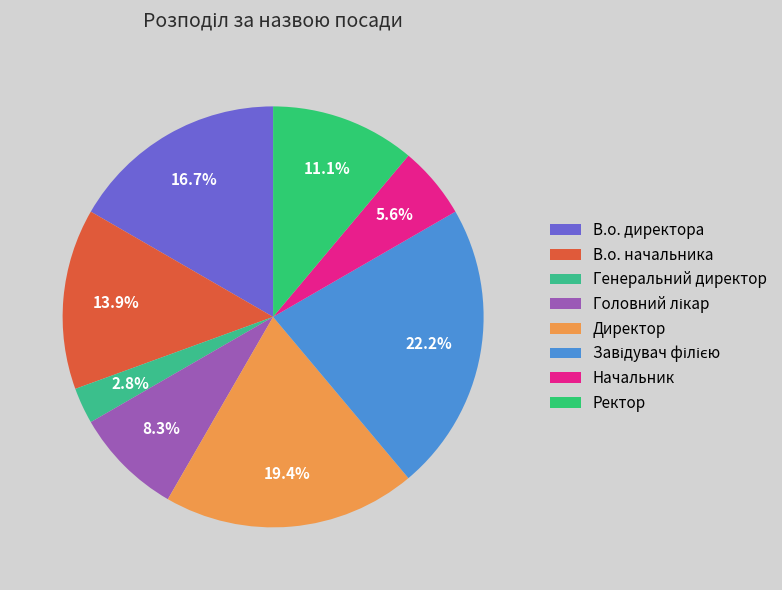

To the nearest percent, what is the combined percentage of Директор and Головний лікар?

28%